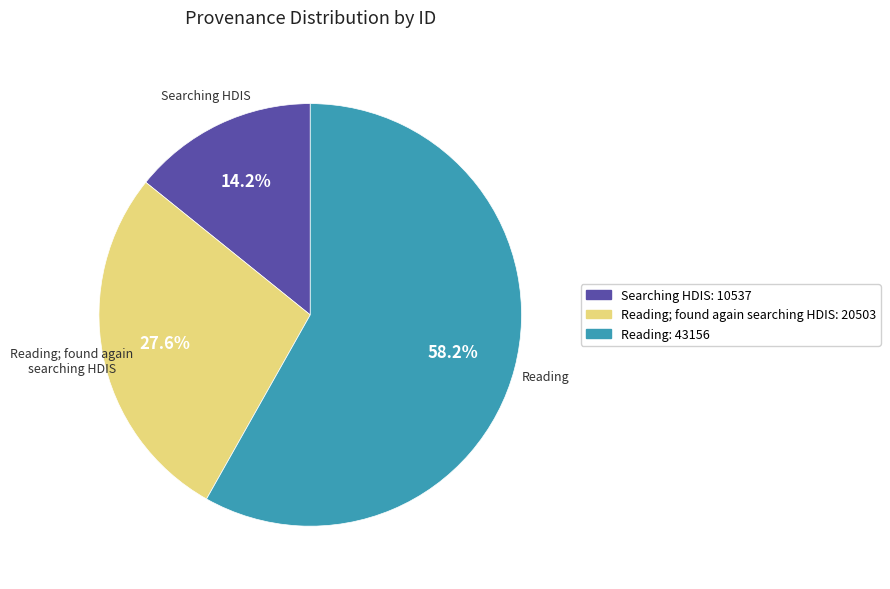

To the nearest percent, what is the difference between the largest and smallest slice percentages?

44%